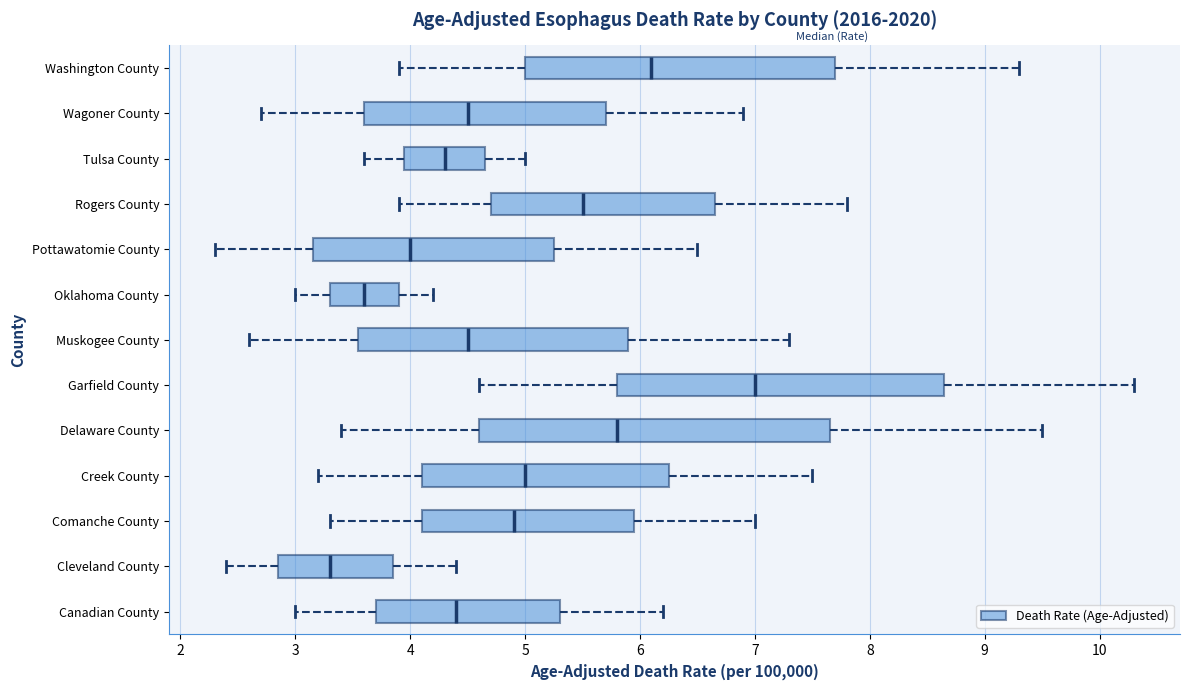

Which box has the furthest to the right median line?

Garfield County